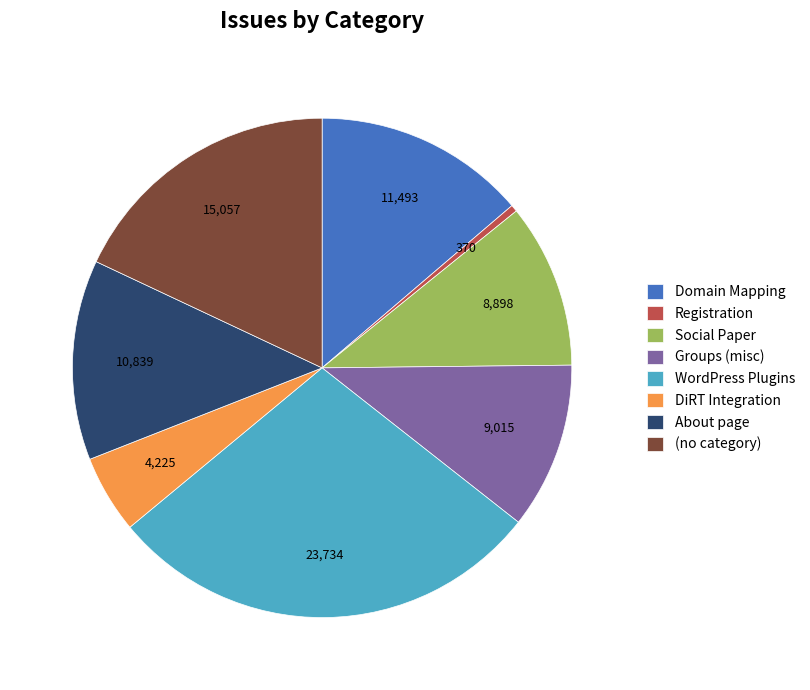

Combined, do Domain Mapping and Registration account for over 50%?

No